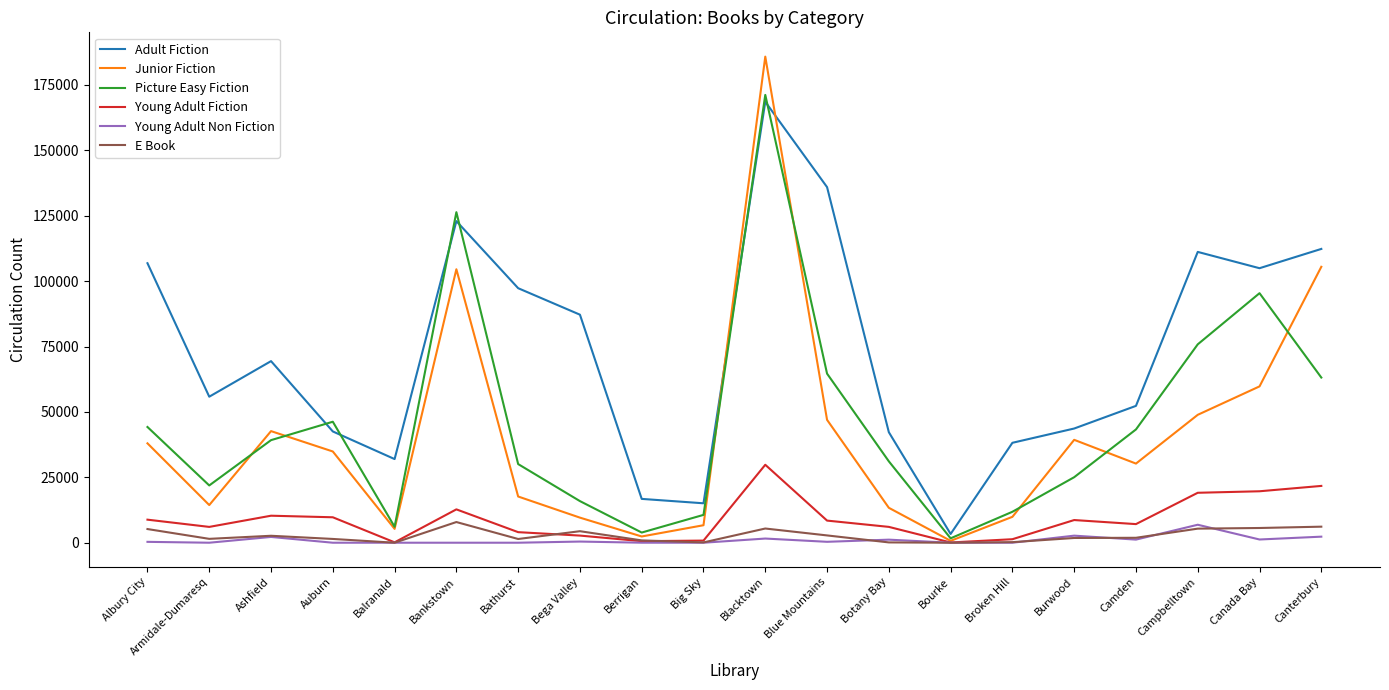

At which category is the sum across all series the highest?

Blacktown